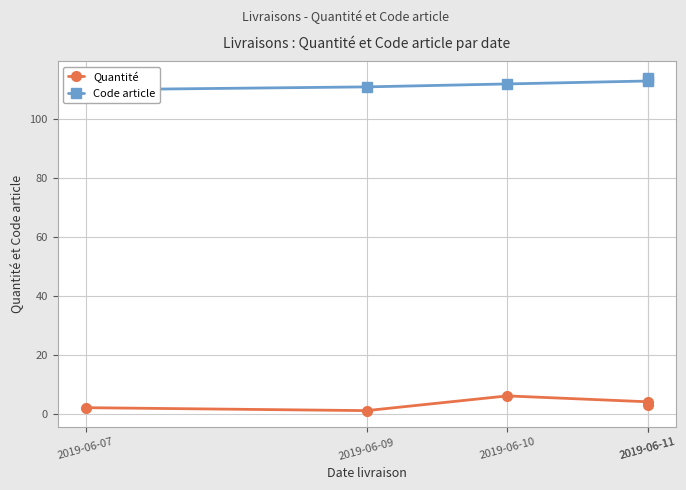

Reading left to right, extract all data points from this chart.

Quantité: 2	1	6	4	3
Code article: 110	111	112	113	114